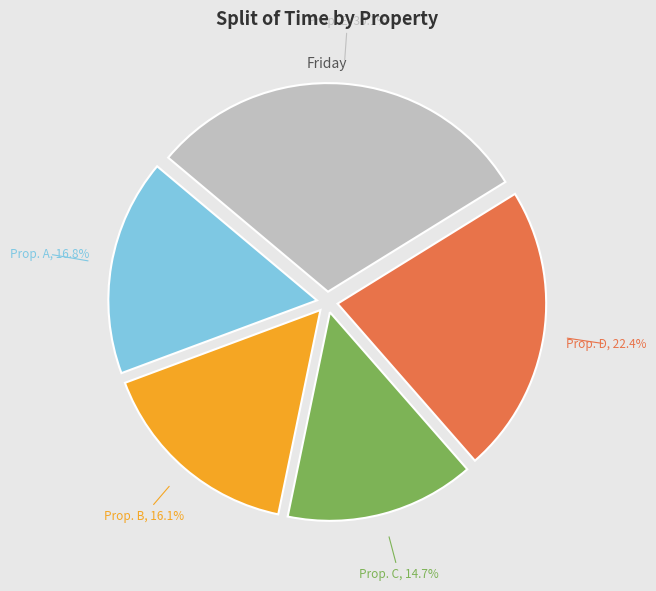

Is there any slice that represents more than half of the pie?

No